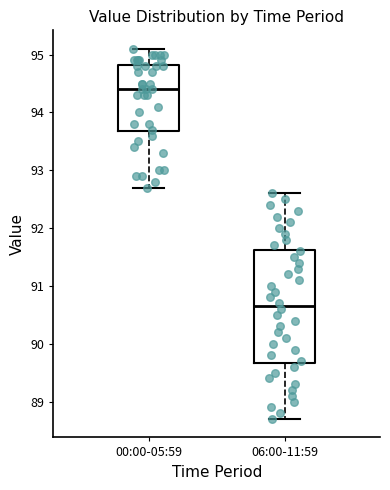

Which box is the tallest, from its lower edge to its upper edge?

06:00-11:59